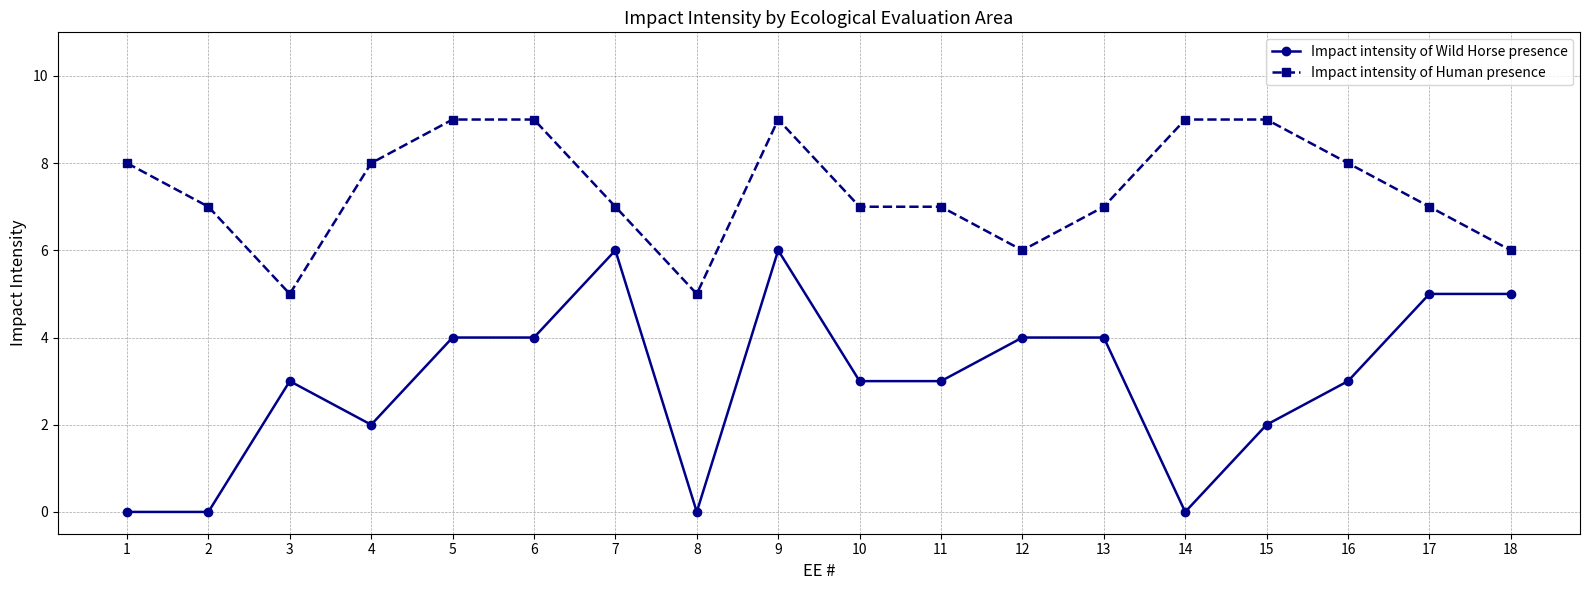

Is it true that Impact intensity of Wild Horse presence equals 3 at 7?

False